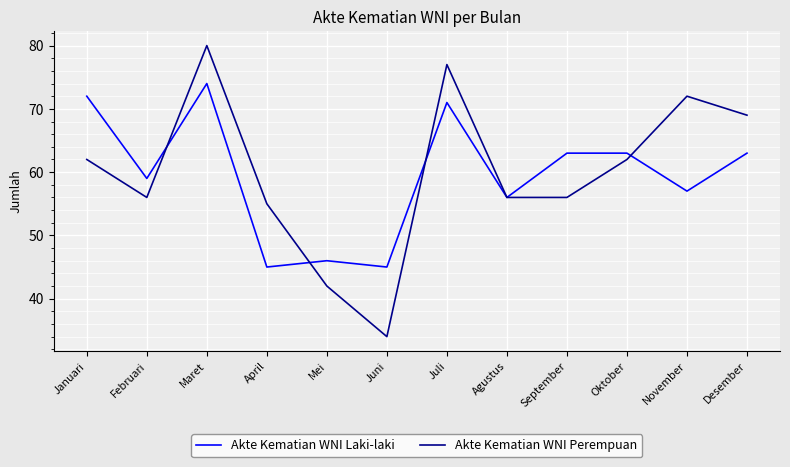

True or false: Akte Kematian WNI Perempuan and Akte Kematian WNI Laki-laki cross at least once.

True